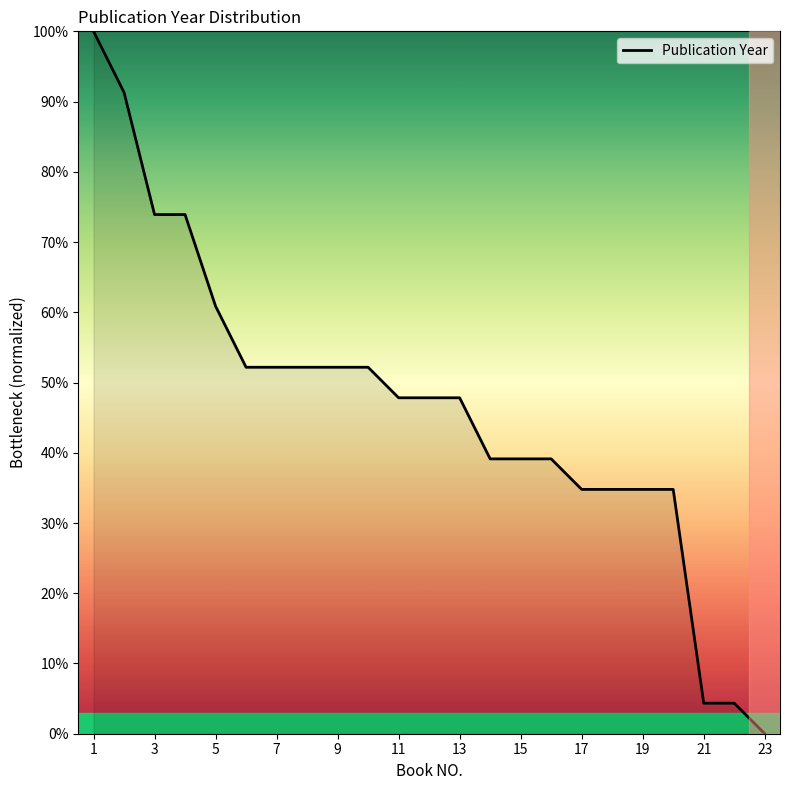

How many values are above zero?

22